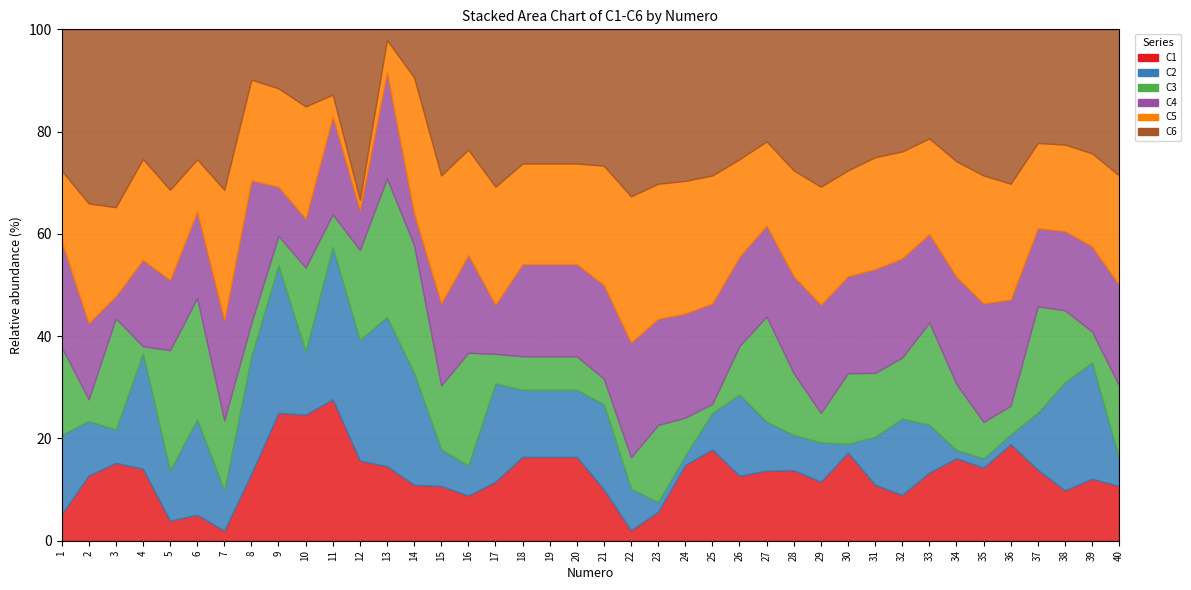

How many times do C1 and C5 cross each other?

2